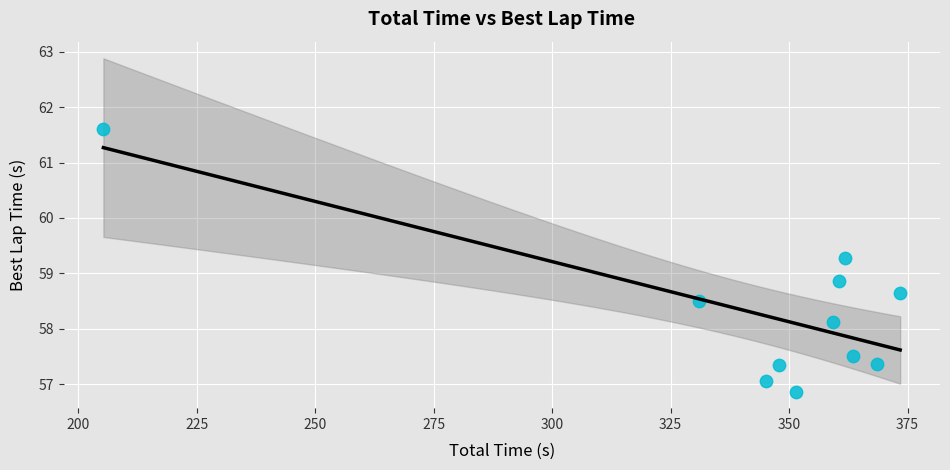

What Y value in the scatter plot is closest to 59?

58.9